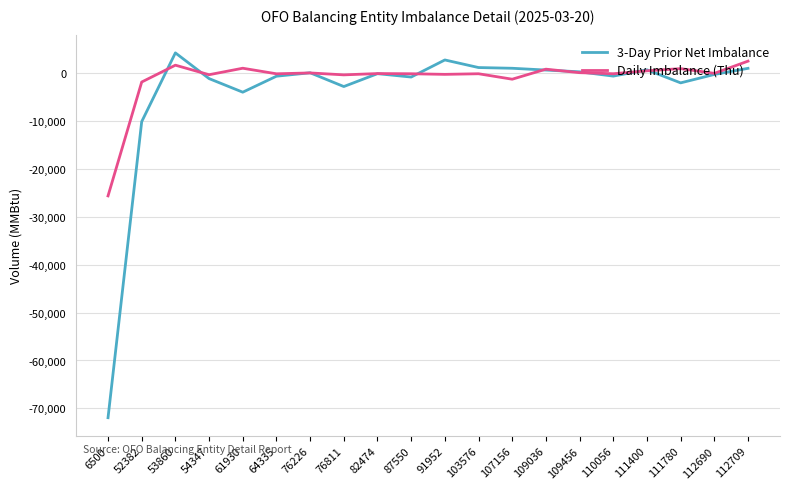

What is the average value of the Daily Imbalance (Thu) series?

-1143